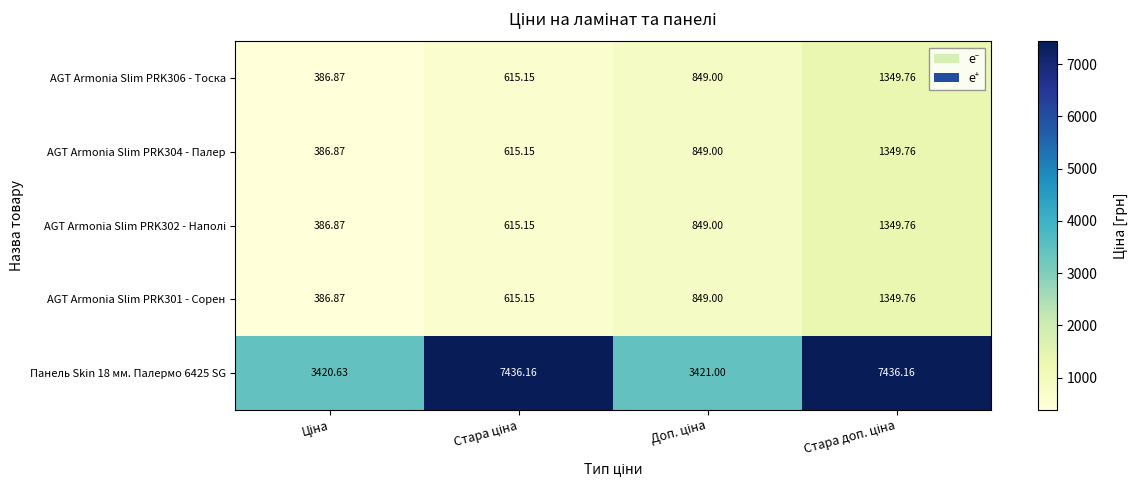

At how many categories does at least one series exceed 3740?

2